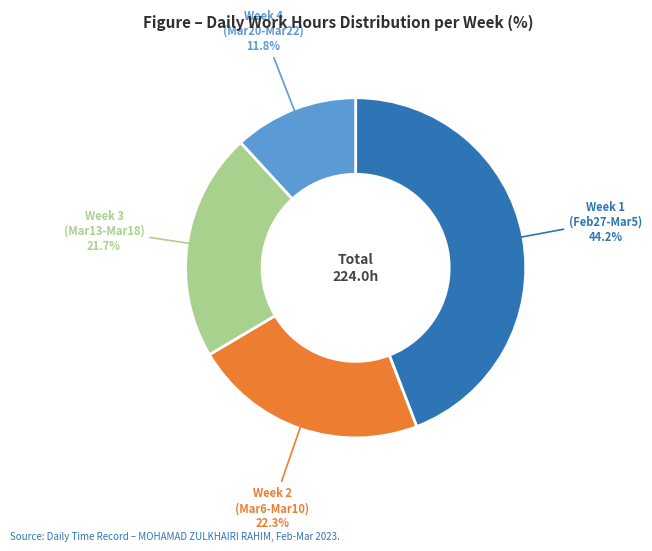

Count the number of slices in the pie.

4